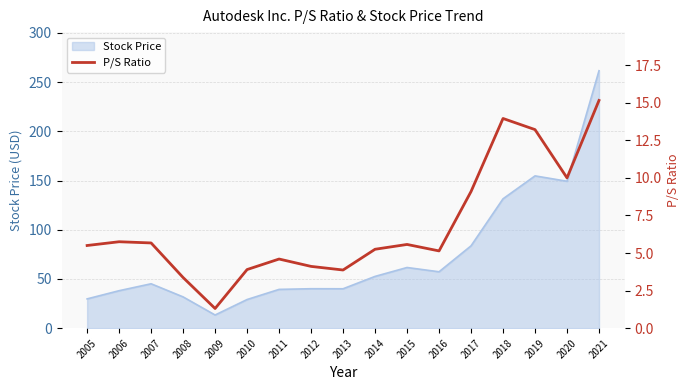

The value of Stock Price at 2013 is 55.3. True or false?

False